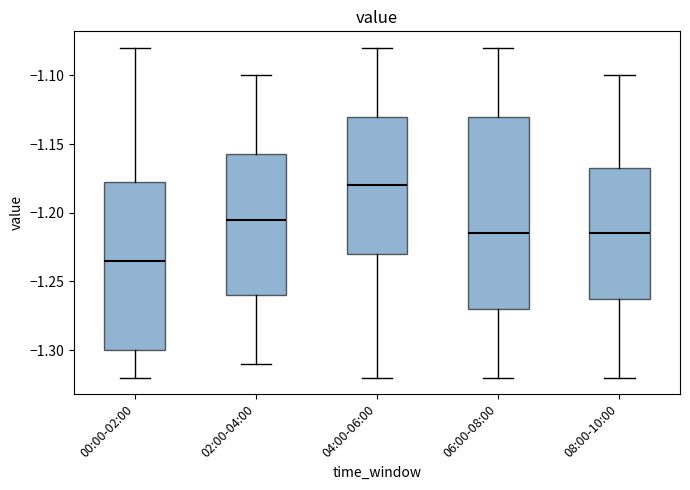

Comparing the boxes themselves (not the whiskers), which one is the tallest?

06:00-08:00